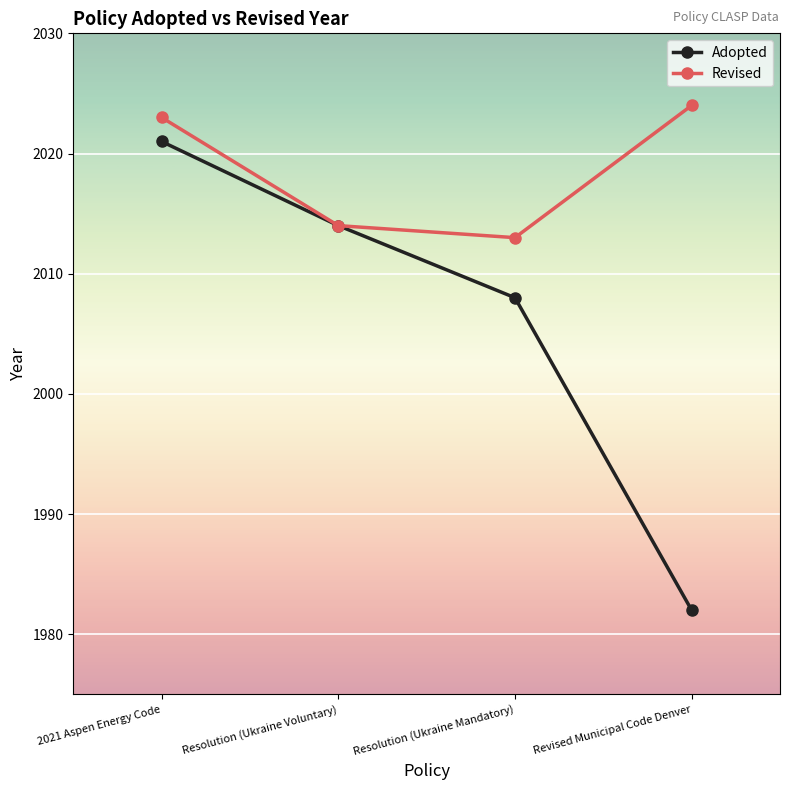

How many series are shown in this chart?

2